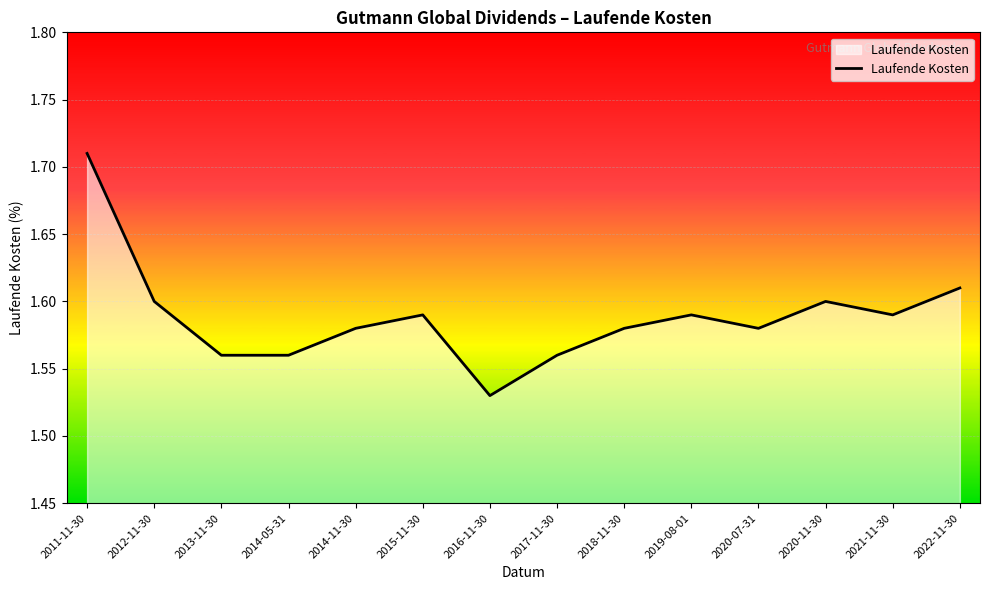

True or false: there are more than 2 points higher than both neighbors.

True